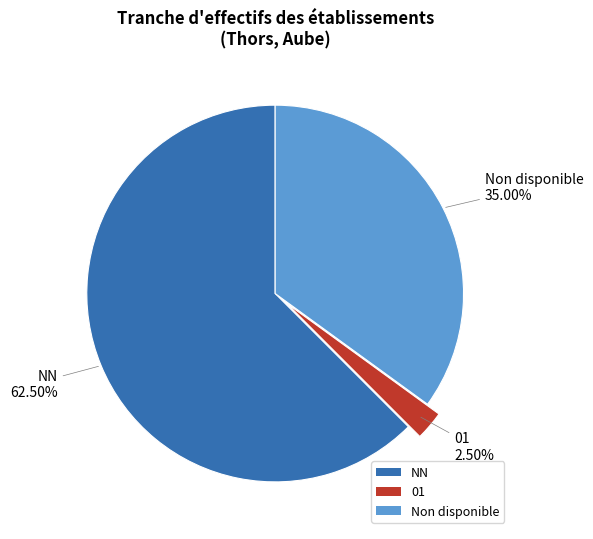

Is NN the majority of the pie?

Yes